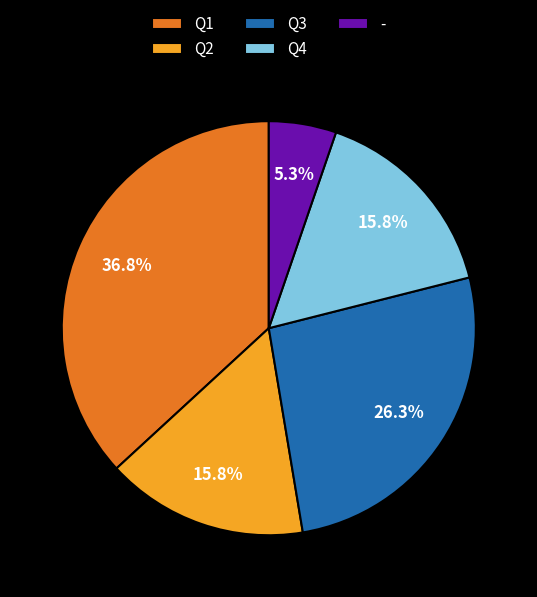

What is the smallest slice in the pie chart?

-